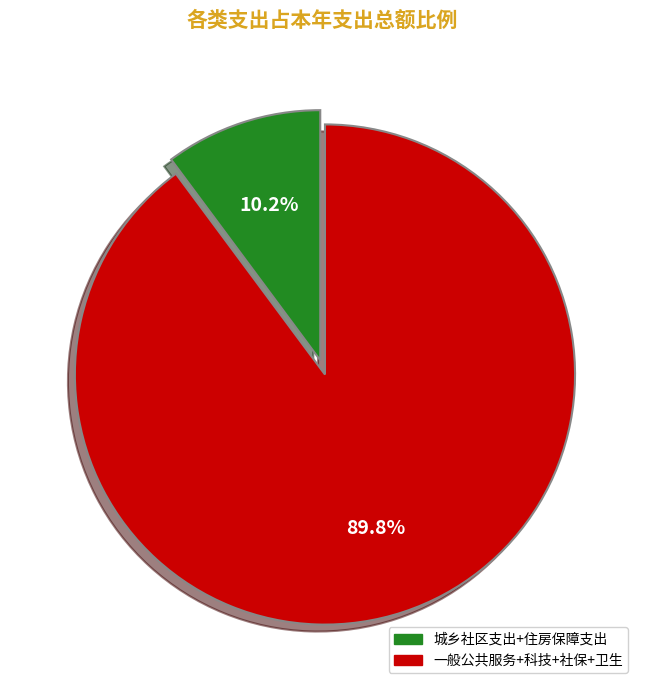

Does any single category account for the majority?

Yes